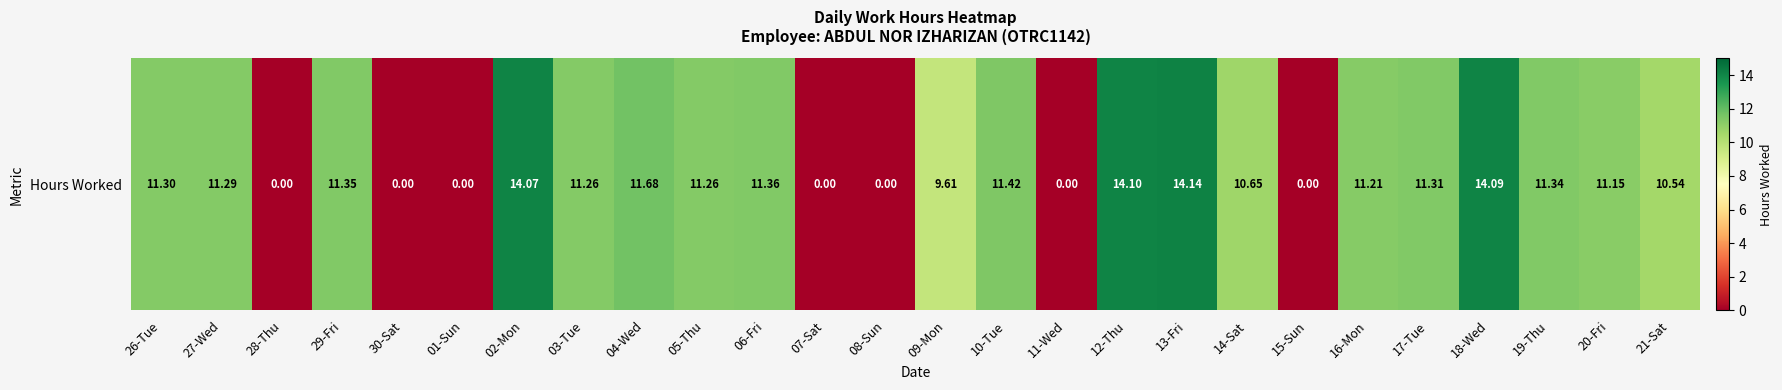

What is the ratio of the value at 14-Sat to the value at 10-Tue?

0.9